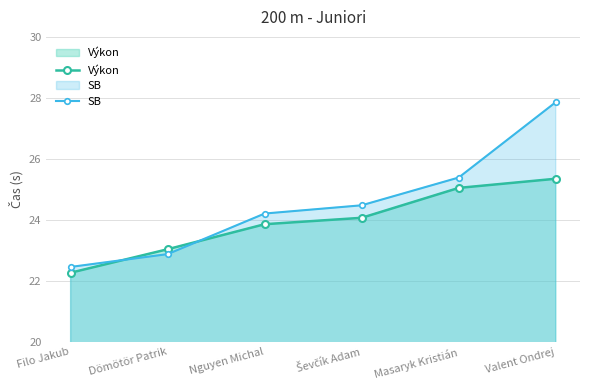

What is the maximum value shown in the chart?

27.9